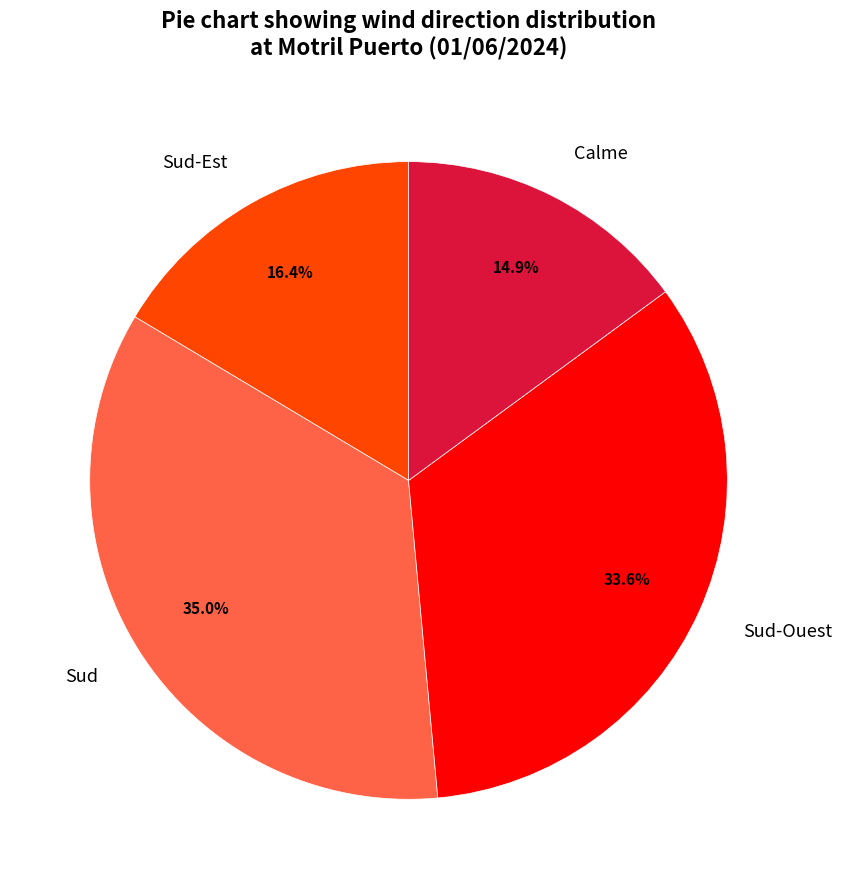

Is the sum of Calme and Sud-Ouest greater than half?

No